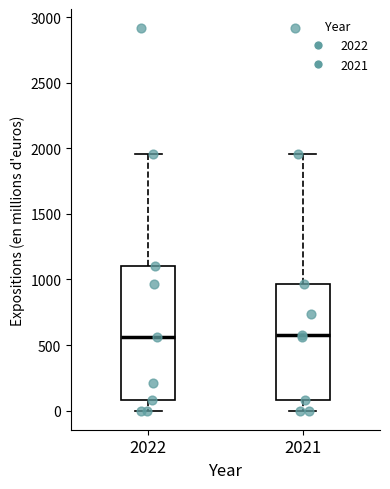

Reading left to right, read every box against the y-axis: the position of its median line, the range the box covers, and the ends of its whiskers. The values are not printed on the chart, so give them approximately, as read against the axis.

2022: median 550, box 100 to 1100, whiskers 0 to 1950
2021: median 550, box 100 to 950, whiskers 0 to 1950